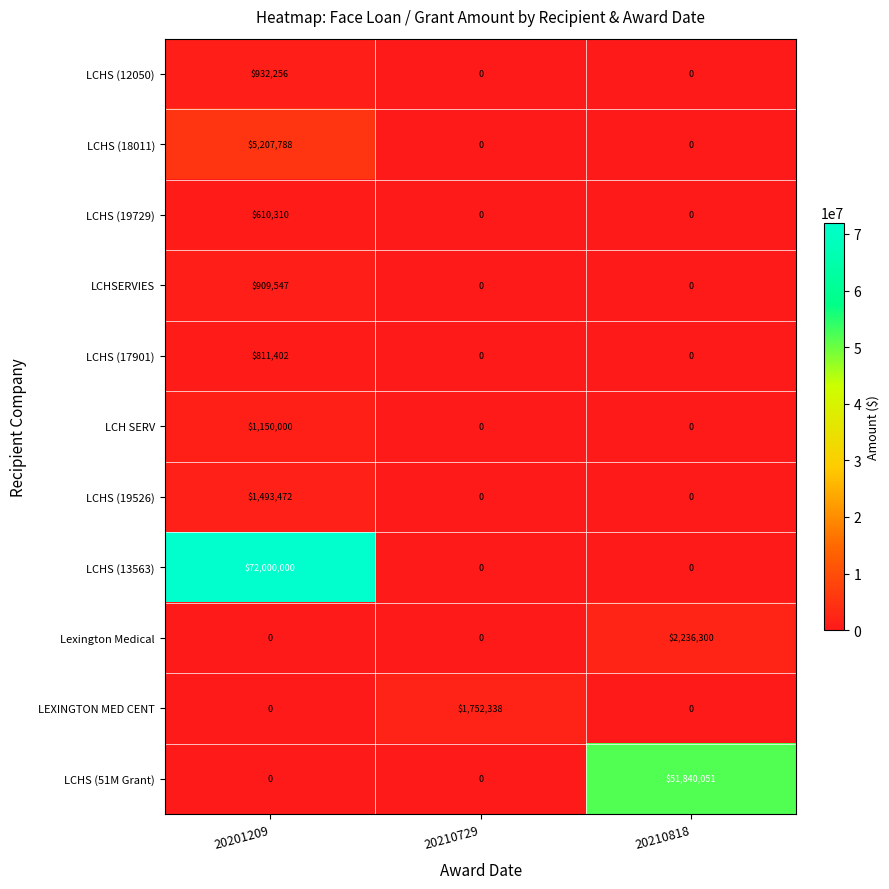

How many categories are shown in the chart?

3